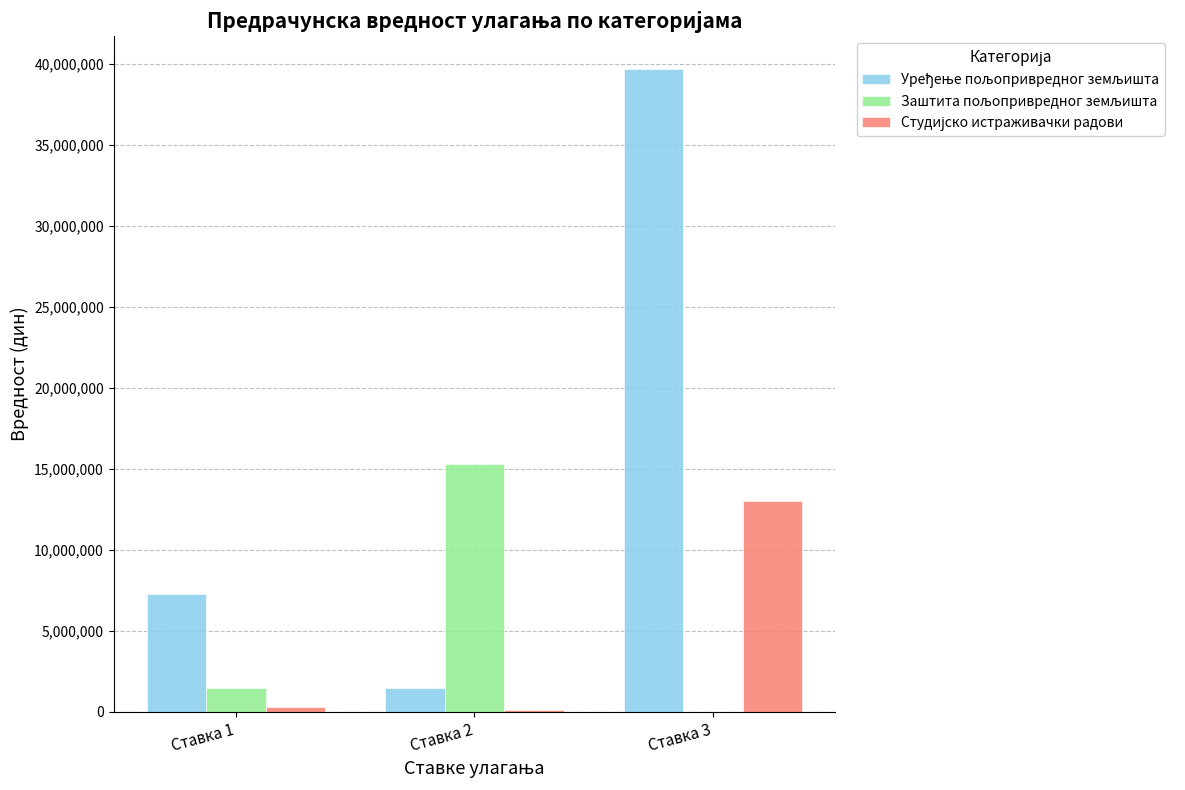

Which category has the highest value across all series?

Ставка 3